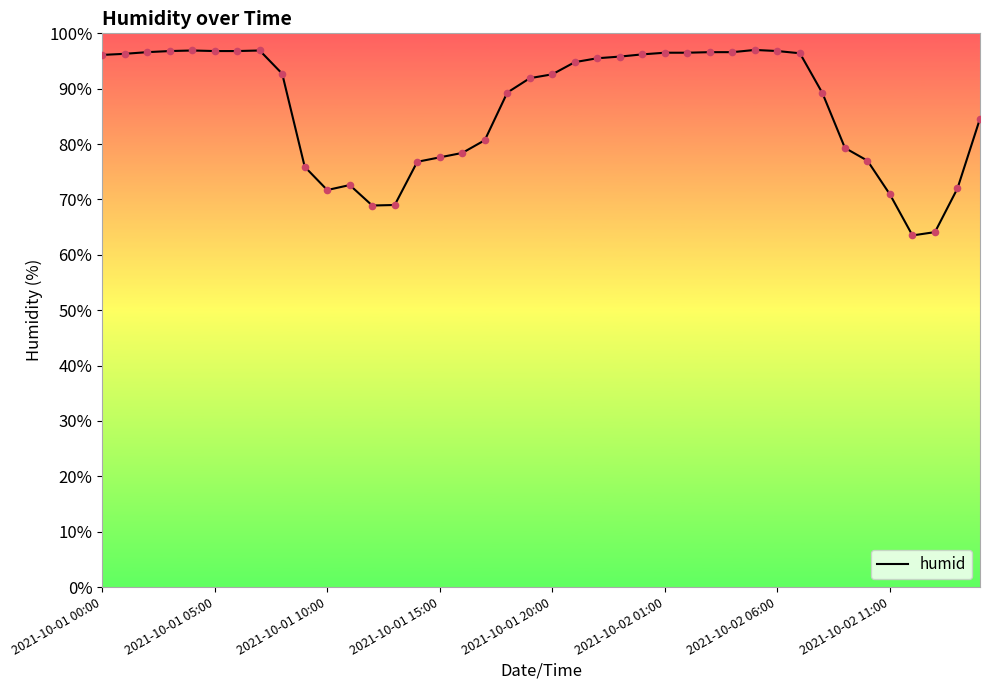

What is the difference between the maximum and minimum values?

33.5